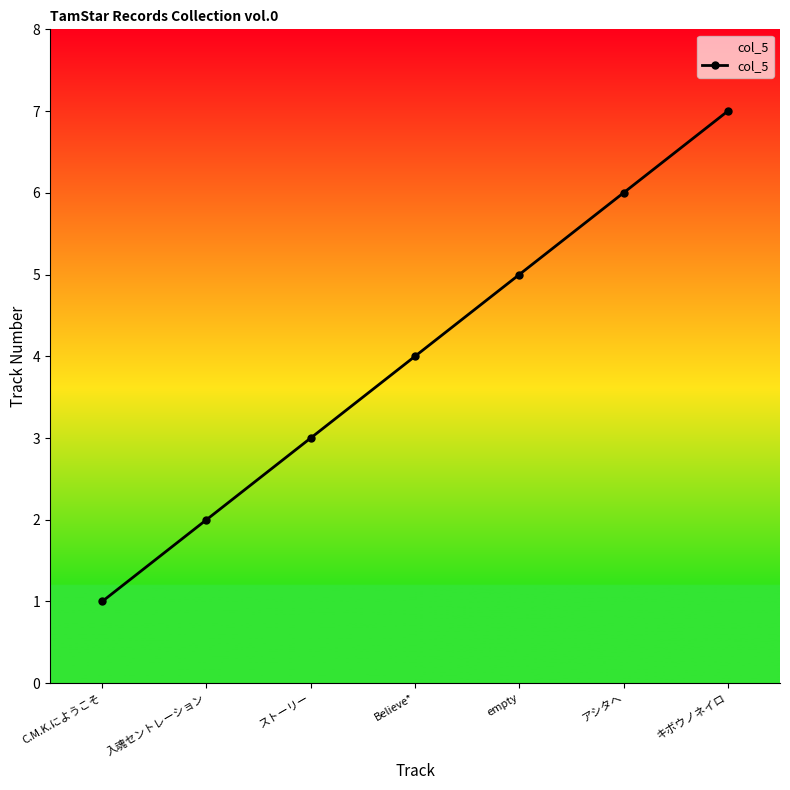

Reading left to right, what are all the values shown in this chart?

1	2	3	4	5	6	7